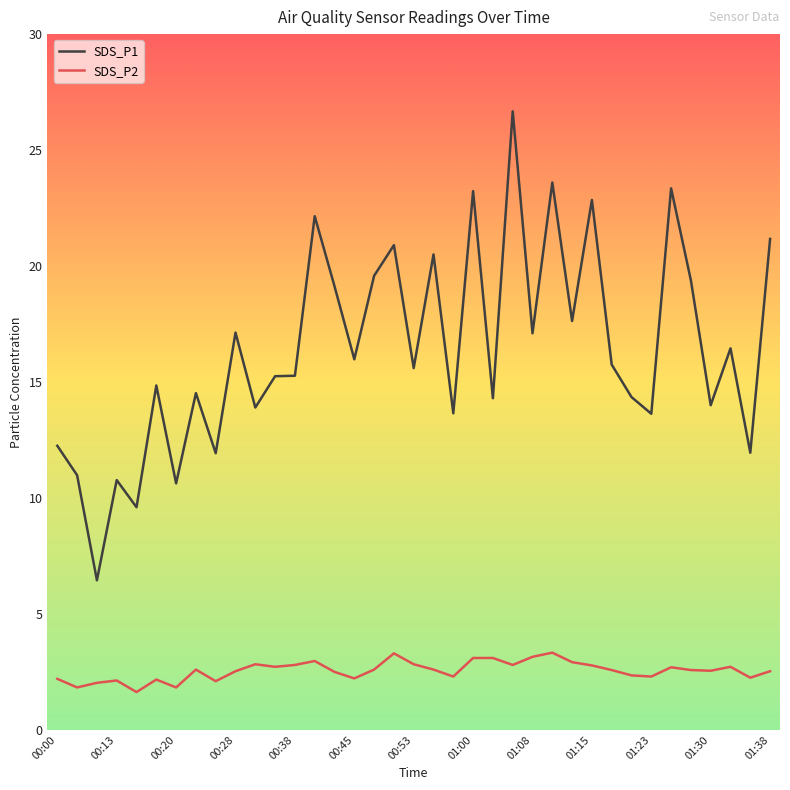

Which series has the largest range (max minus min)?

SDS_P1